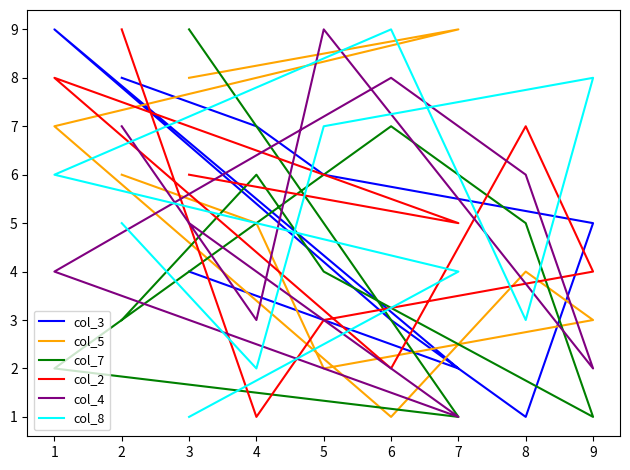

True or false: col_7 and col_4 intersect in this chart.

True